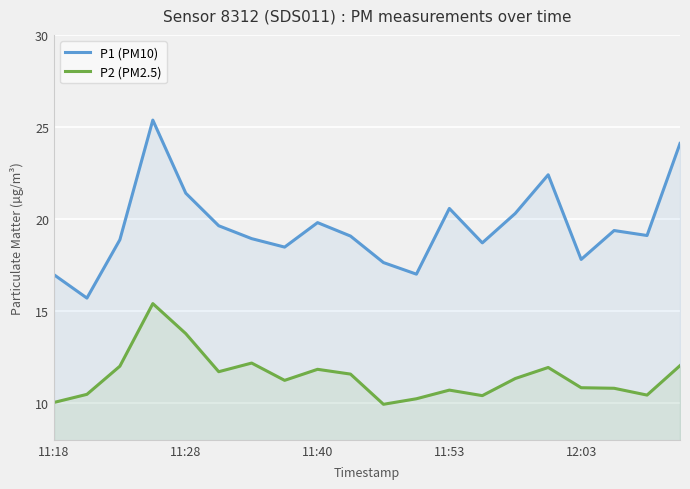

What is the difference between the maximum and minimum values in the P1 (PM10) series?

9.7